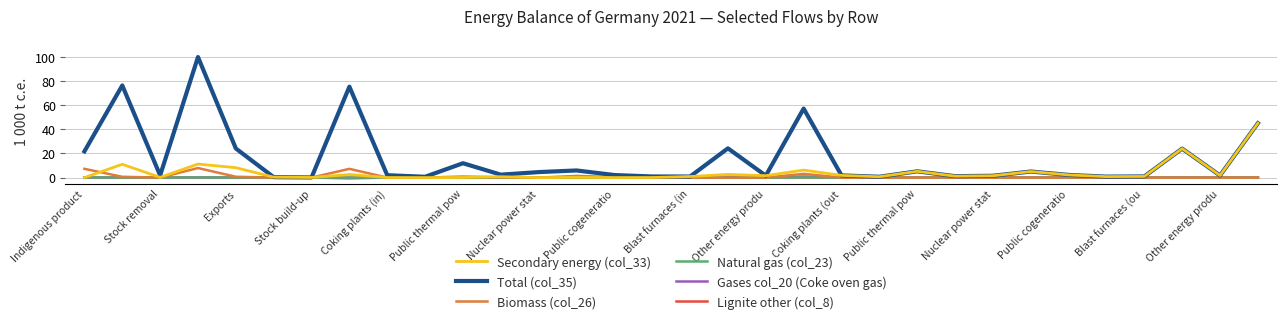

How many lines are shown in the chart?

6